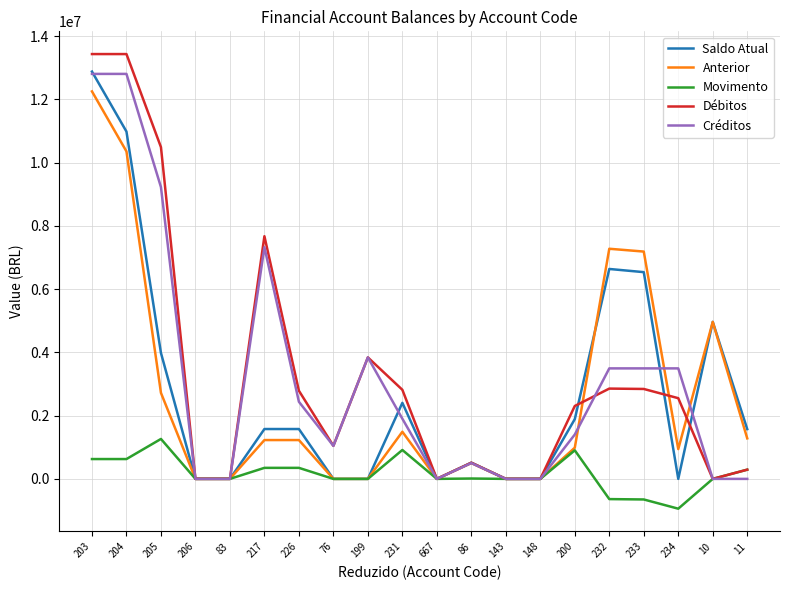

The value of Saldo Atual at 200 is 2700576.1. True or false?

False